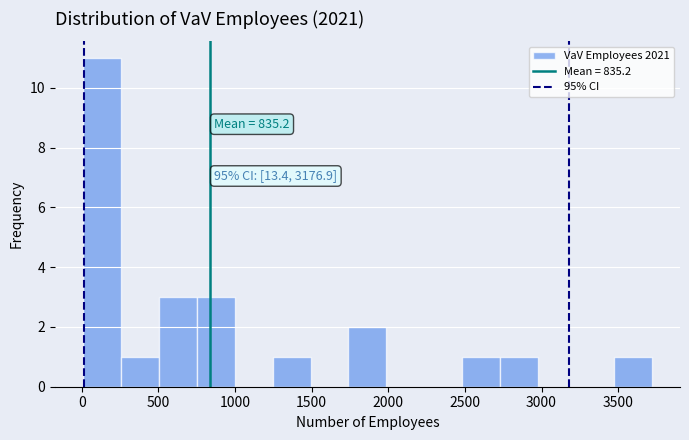

Over which range of the x-axis is the bar tallest?

0 to 250